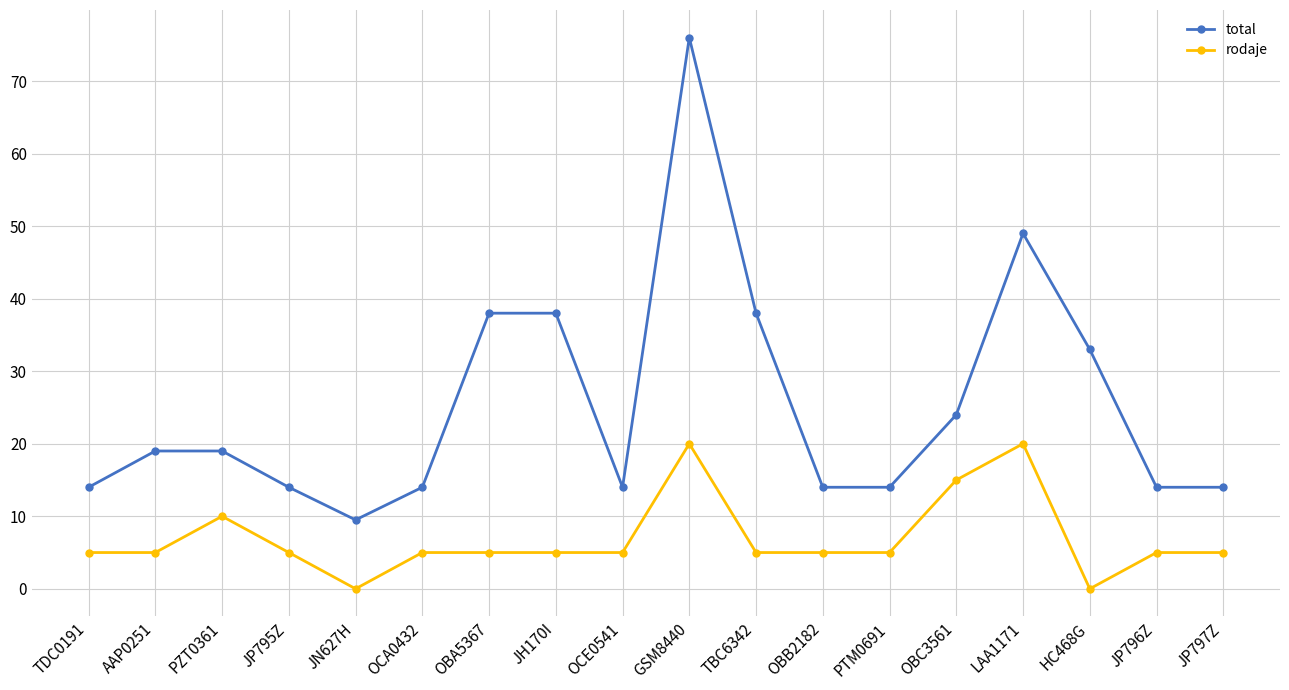

Which series has the largest range (max minus min)?

total